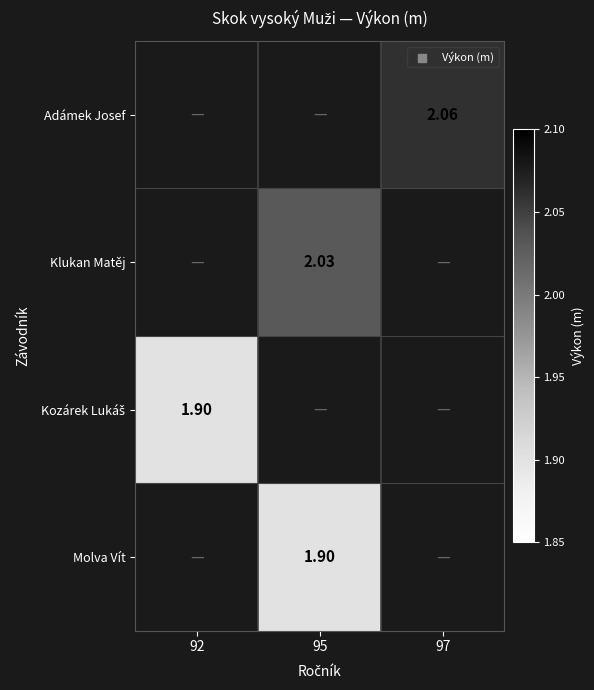

What is the smallest value displayed?

1.9